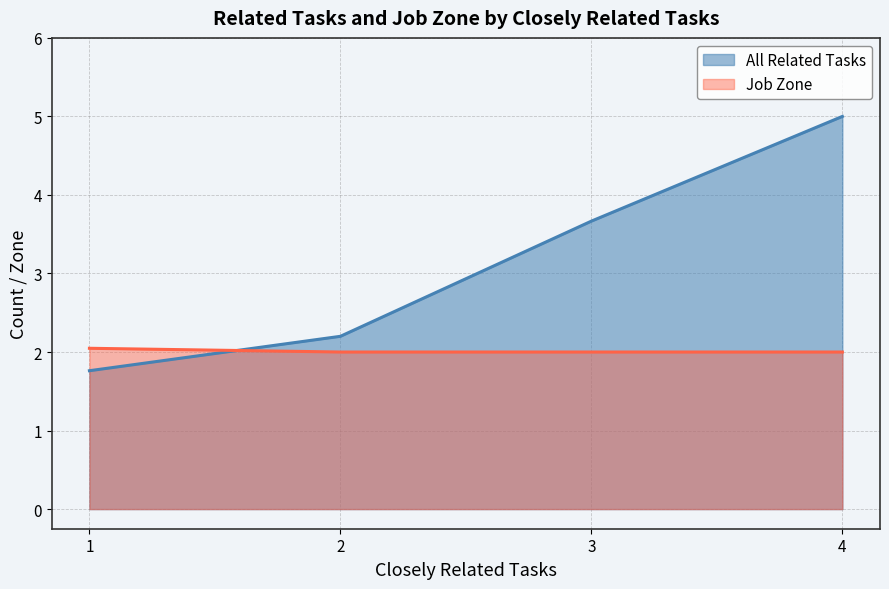

What is the spread (max minus min) of values at 1?

0.3